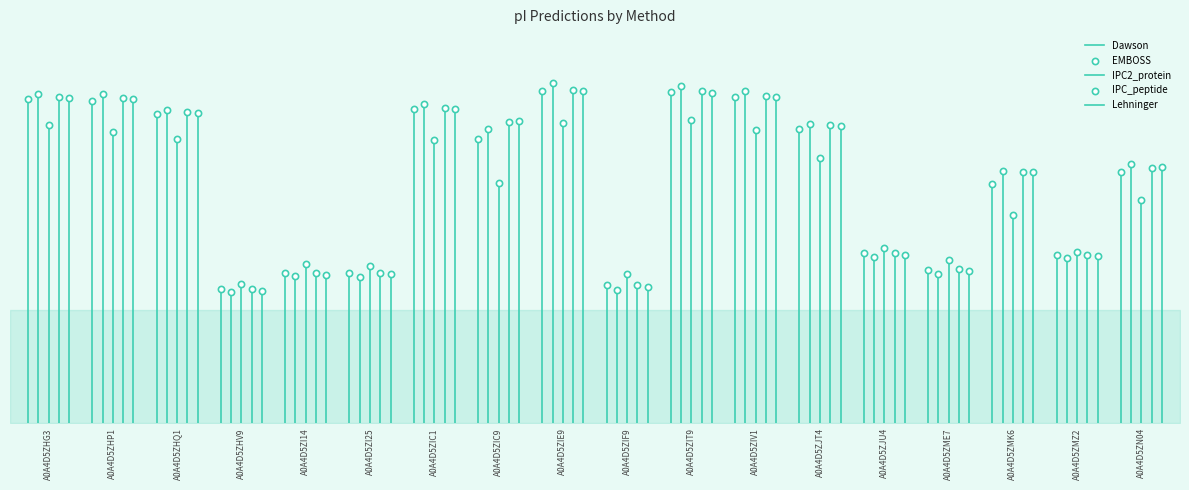

Which series has the widest spread of Y values?

EMBOSS